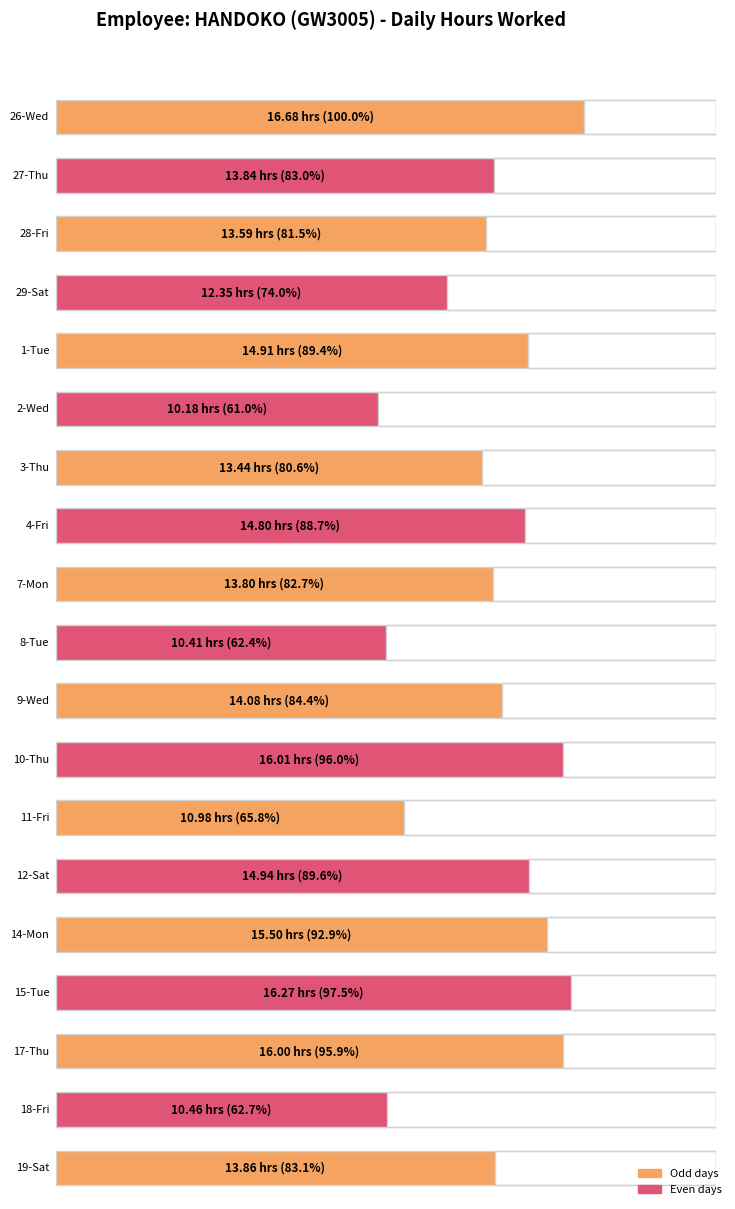

What is the label of the 3rd bar from the left?

28-Fri